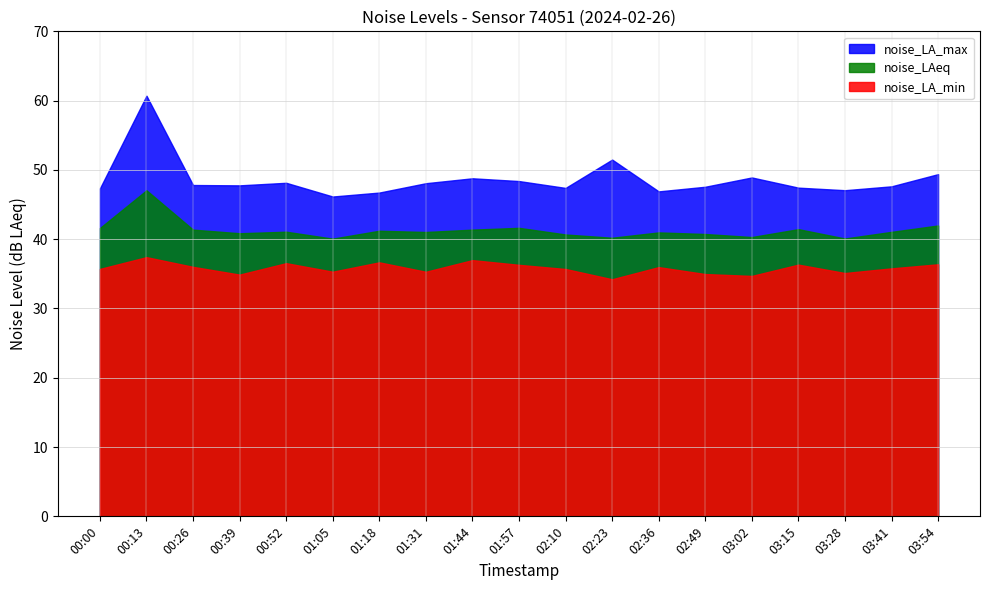

Reading left to right, what are all the values shown in this chart?

noise_LA_max: 47.3	60.7	47.8	47.8	48.1	46.2	46.7	48.1	48.8	48.4	47.4	51.5	46.9	47.6	48.9	47.4	47.1	47.6	49.4
noise_LAeq: 41.6	47.1	41.4	40.9	41.1	40.1	41.2	41.0	41.4	41.6	40.7	40.2	41.0	40.8	40.3	41.5	40.1	41.1	42.0
noise_LA_min: 35.7	37.4	36.0	34.9	36.5	35.3	36.7	35.3	37.0	36.3	35.7	34.2	36.0	35.0	34.7	36.3	35.1	35.8	36.4